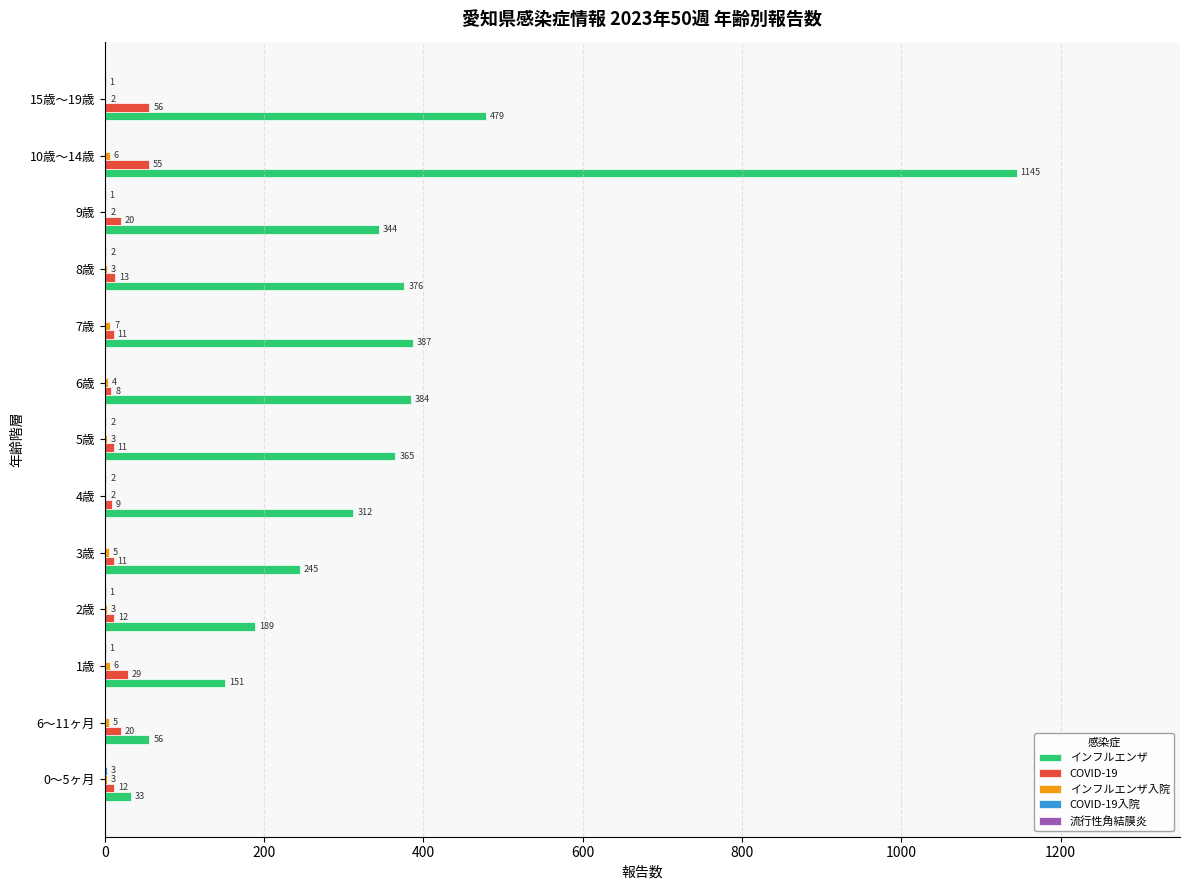

Which series changed the most between 3歳 and 10歳～14歳?

インフルエンザ